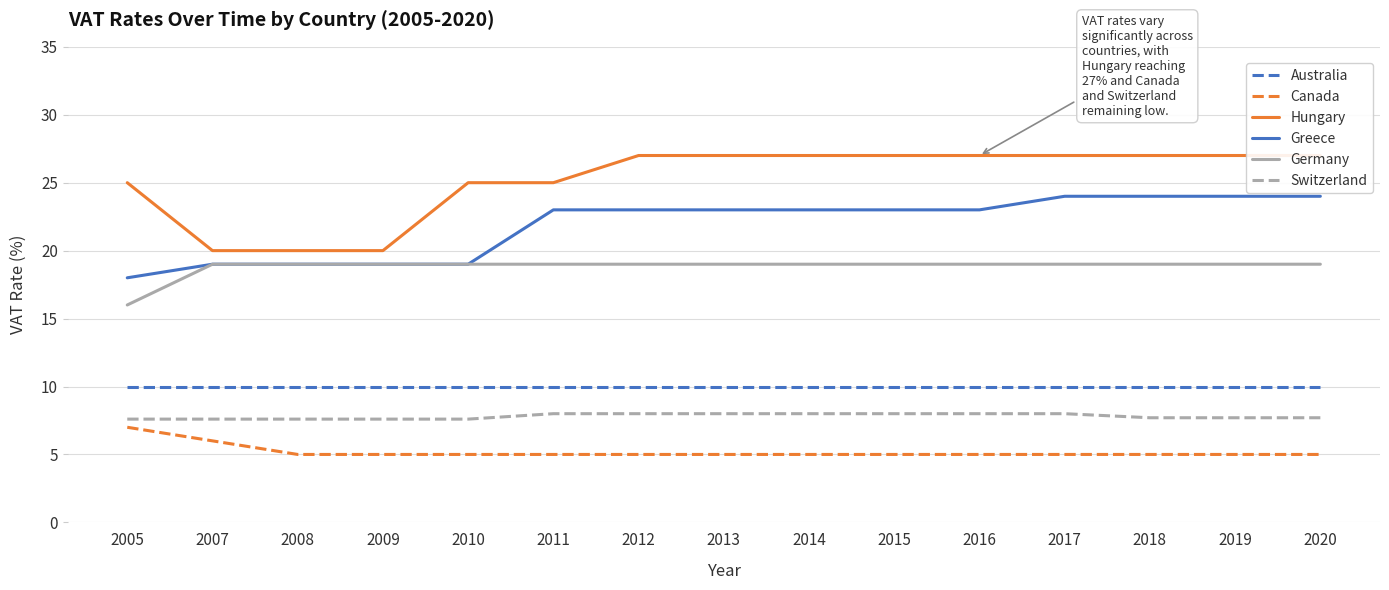

What is the smallest value displayed?

5.0